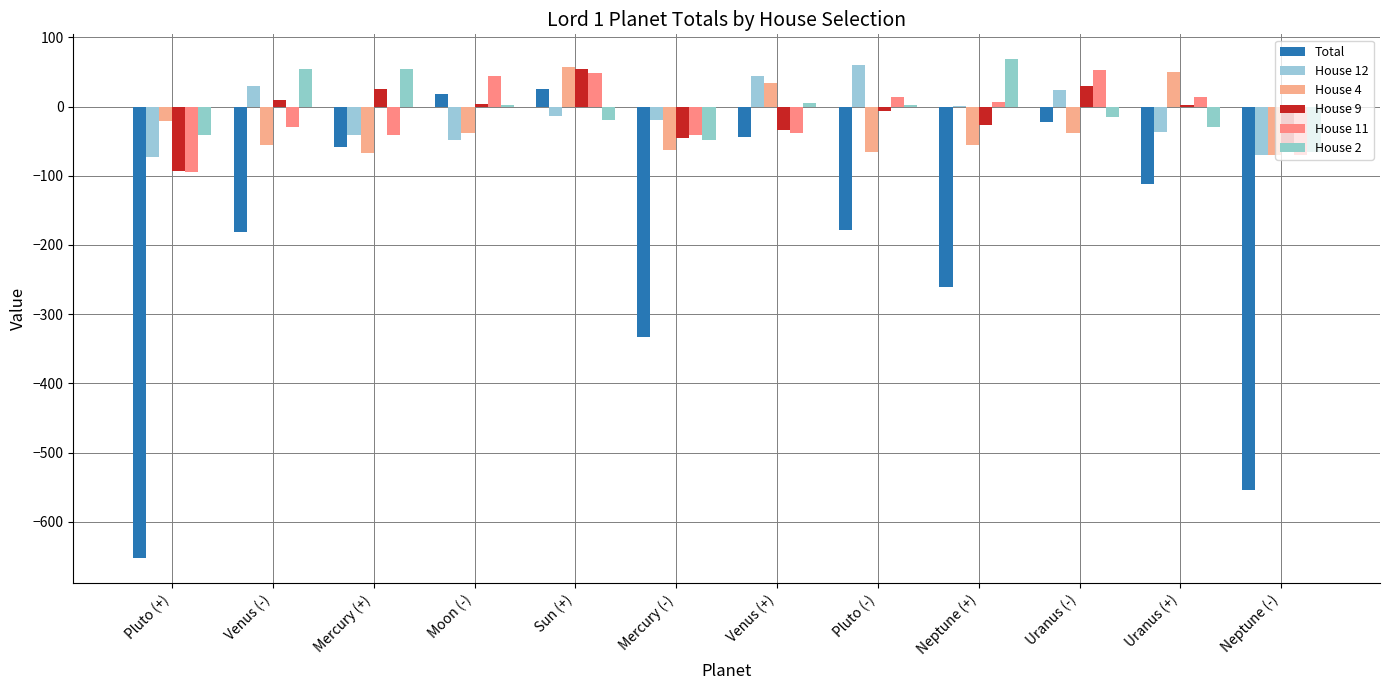

How many data points in Total are above -112?

5